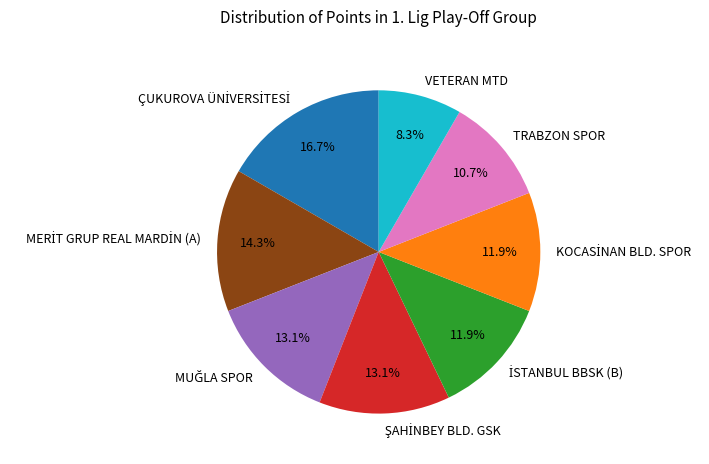

What percentage is the VETERAN MTD slice, to the nearest percent?

8%